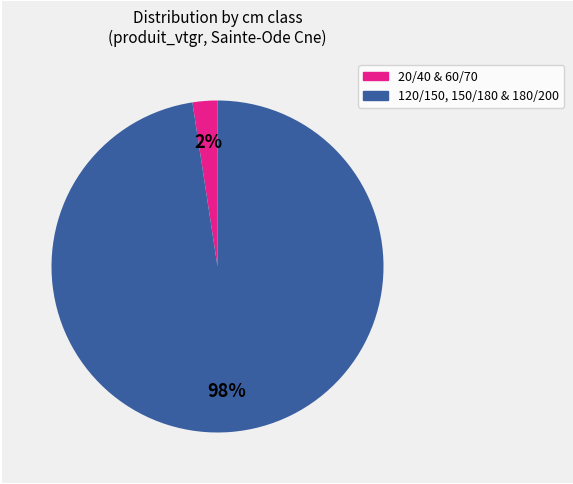

Is there a majority slice in this chart?

Yes